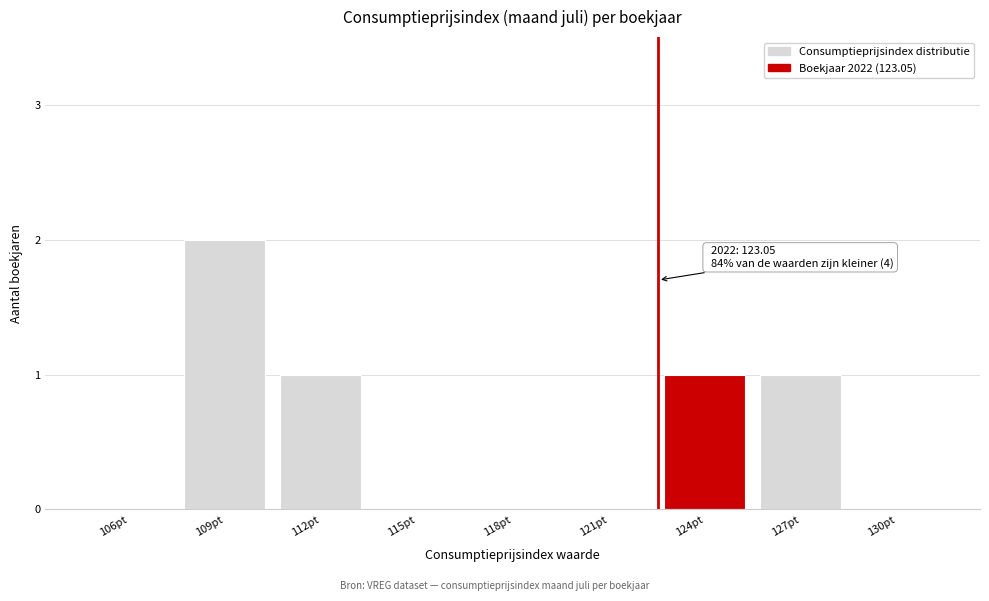

Reading left to right, list all the values displayed in this chart.

106pt=0	109pt=2	112pt=1	115pt=0	118pt=0	121pt=0	124pt=1	127pt=1	130pt=0